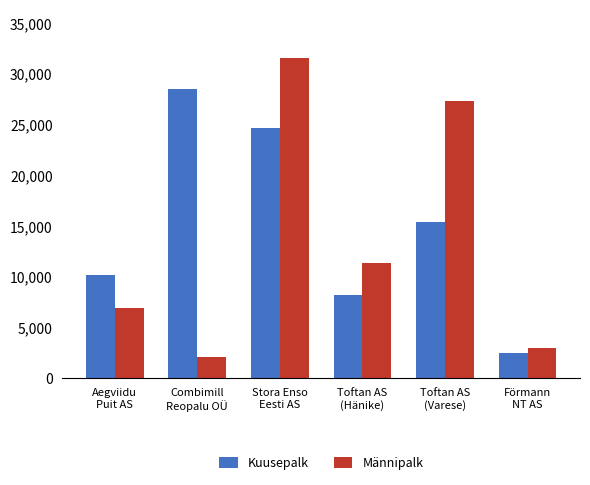

What is the difference between the maximum and minimum values in the Kuusepalk series?

26002